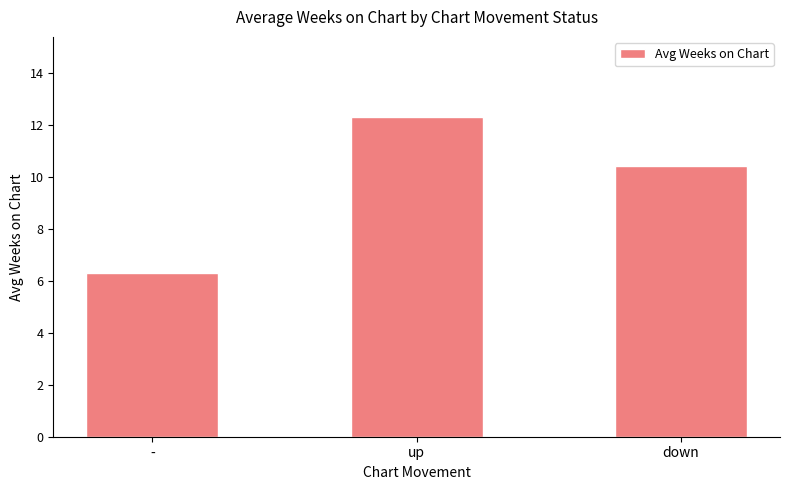

At which label does the data first exceed 10?

up